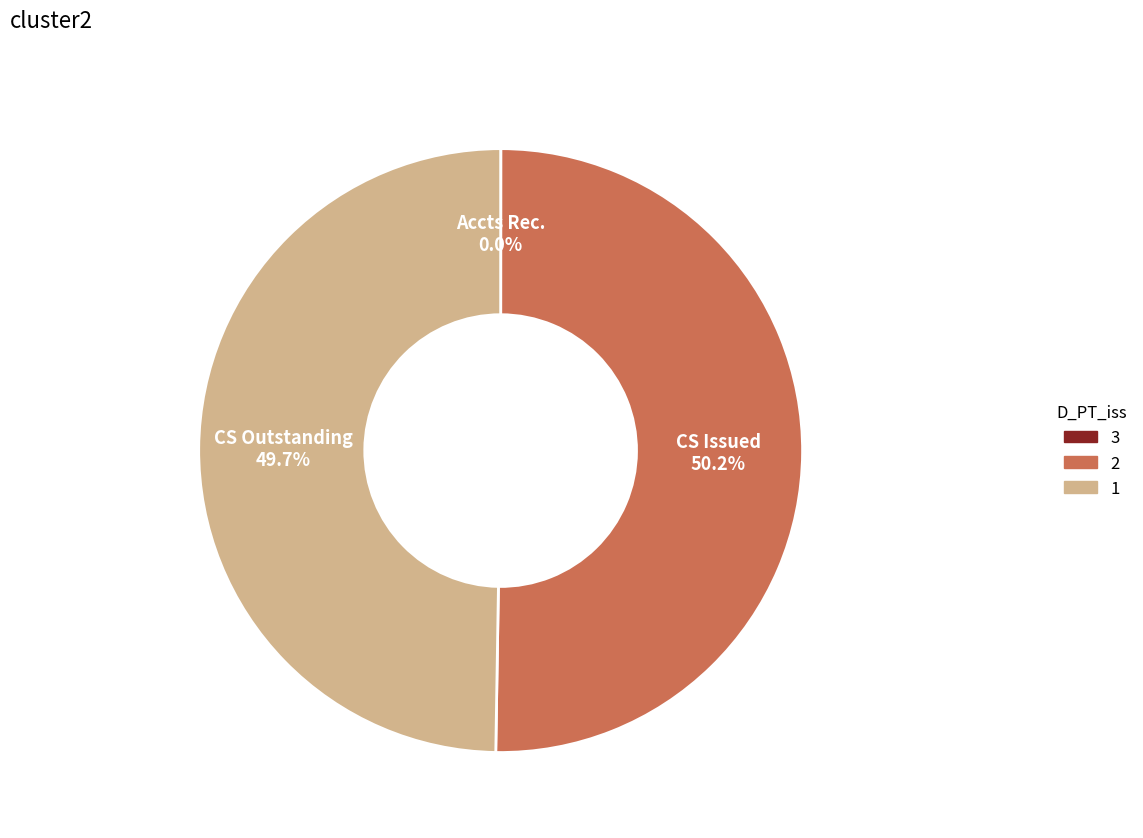

To the nearest percent, what is the difference between the largest and smallest slice percentages?

50%